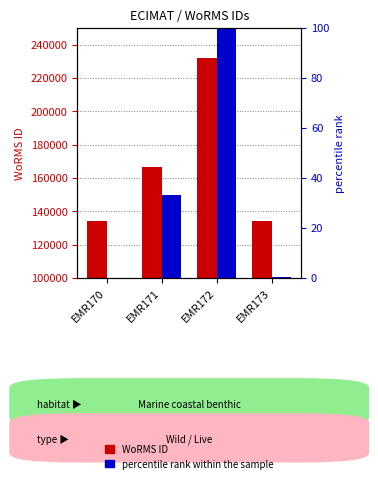

Rank the series by their maximum value, from lowest to highest.

percentile rank within the sample, WoRMS ID